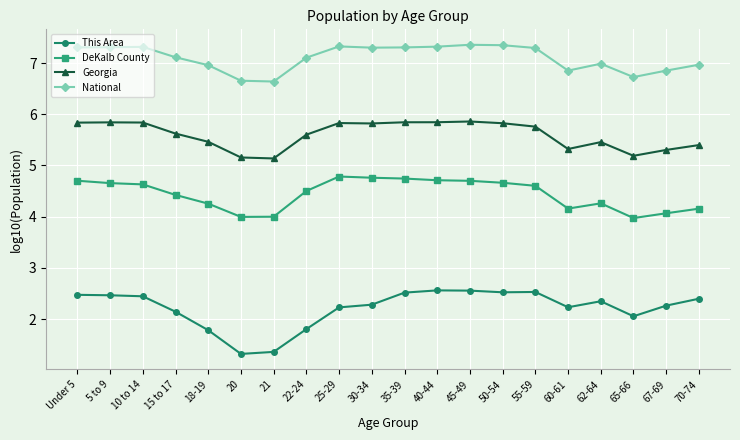

Is it true that This Area equals 1.4 at 45-49?

False